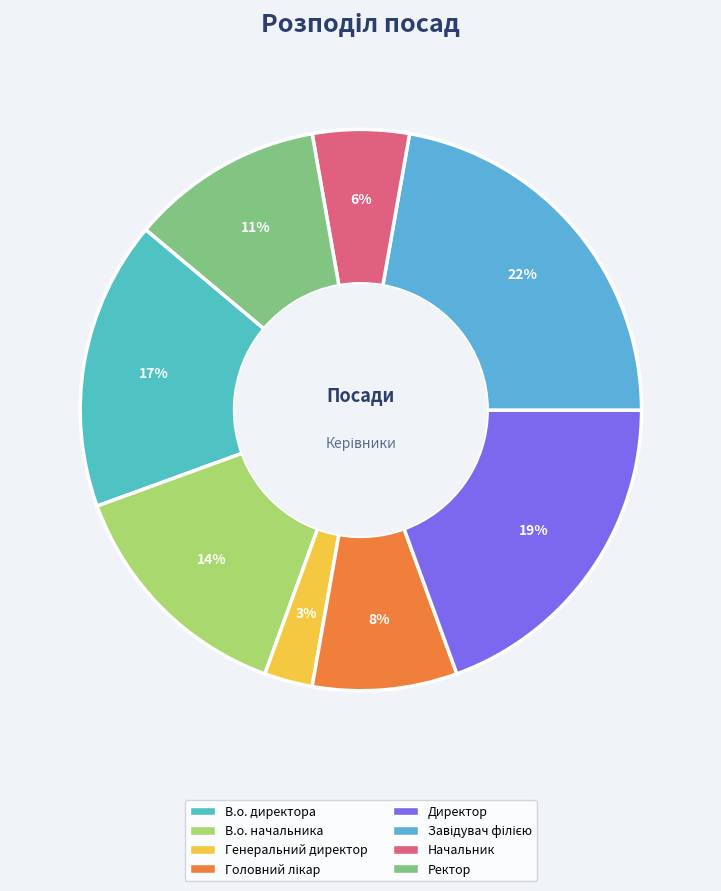

How many slices are in this pie chart?

8